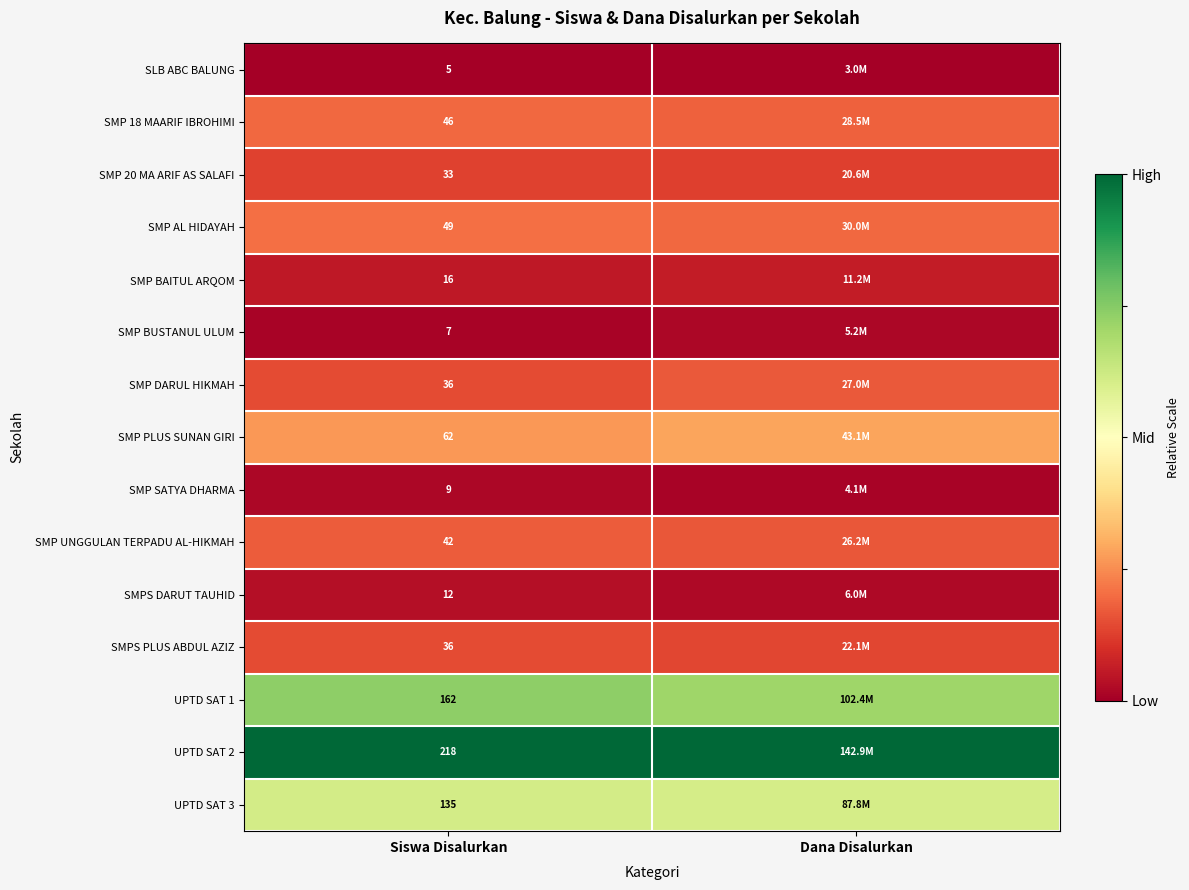

Is the value of UPTD SAT 1 at Siswa Disalurkan greater than the value of SMP UNGGULAN TERPADU AL-HIKMAH at Siswa Disalurkan?

Yes